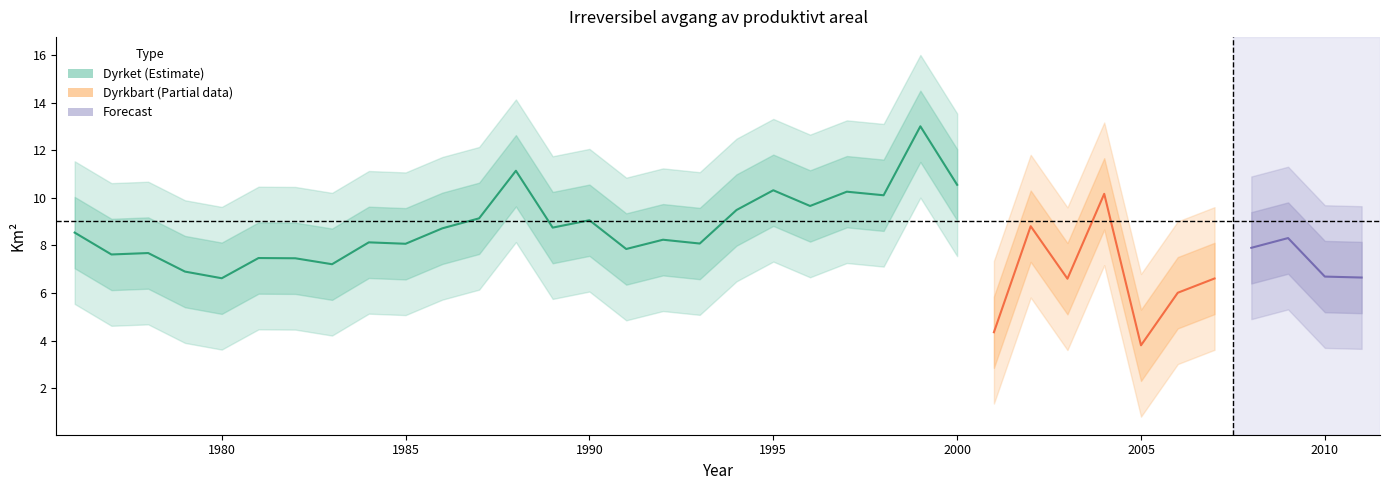

True or false: Dyrkbart has more than 0 points higher than both neighbors.

True